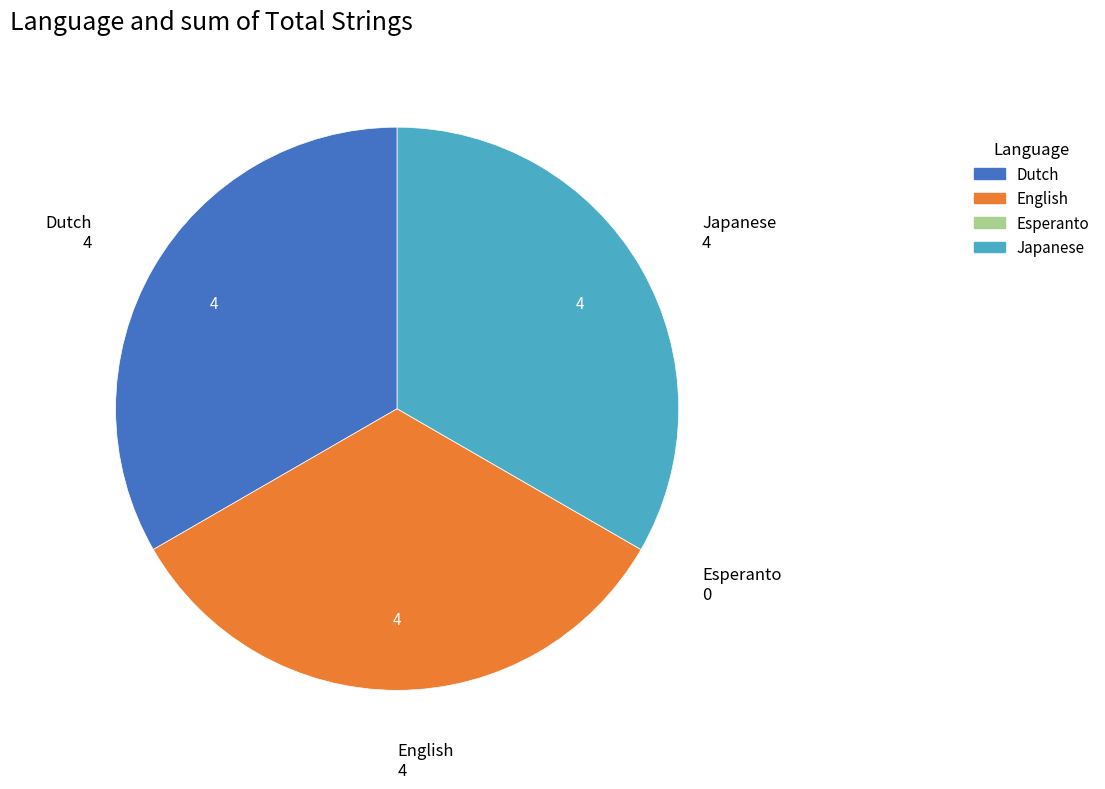

Does Japanese represent more than half of the total?

No